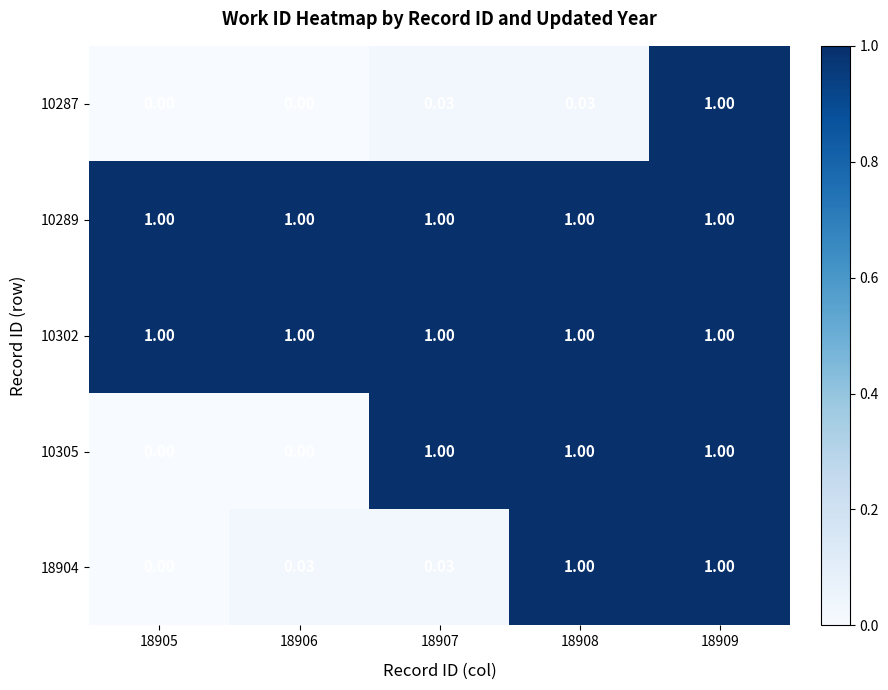

How many positive values does the 10305 series have?

3